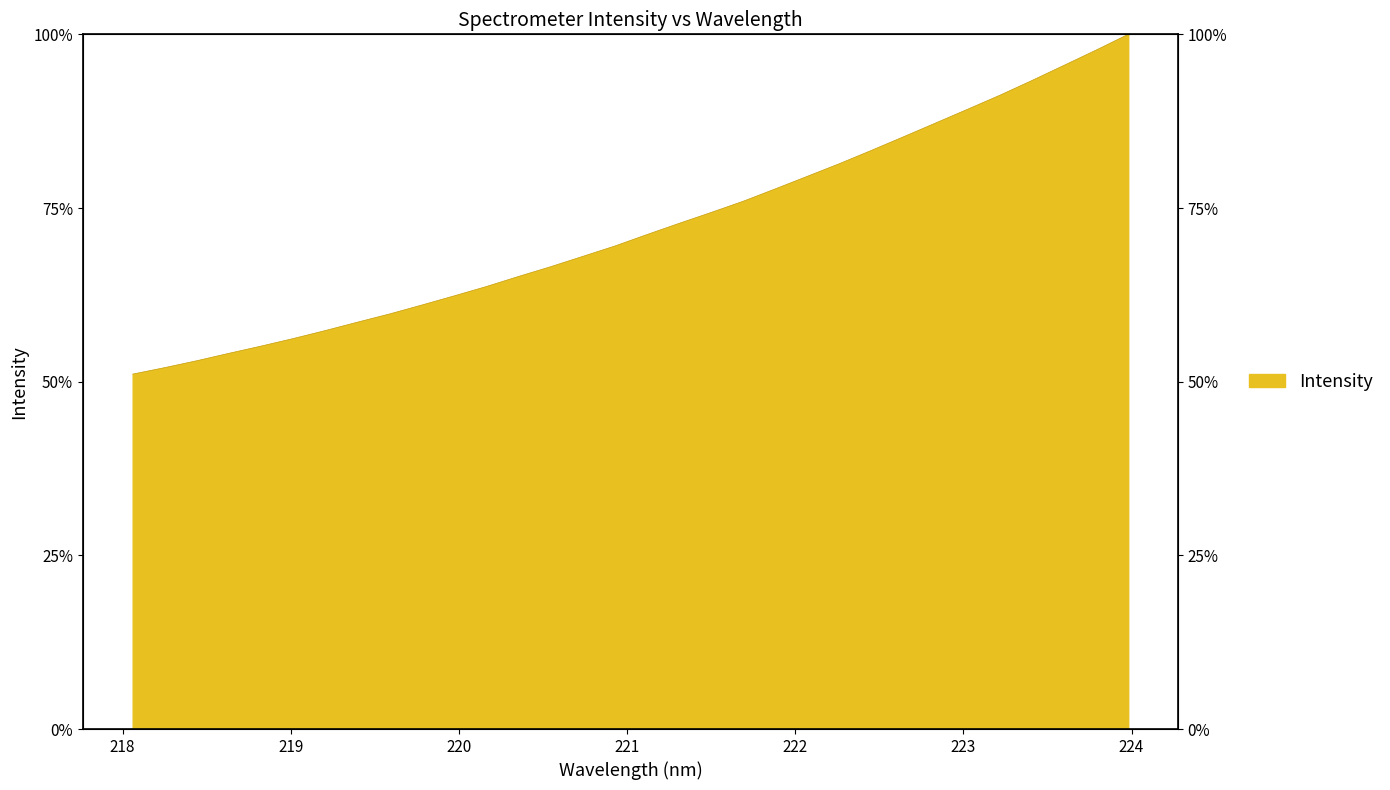

What is the difference between the maximum and minimum values?

48.9